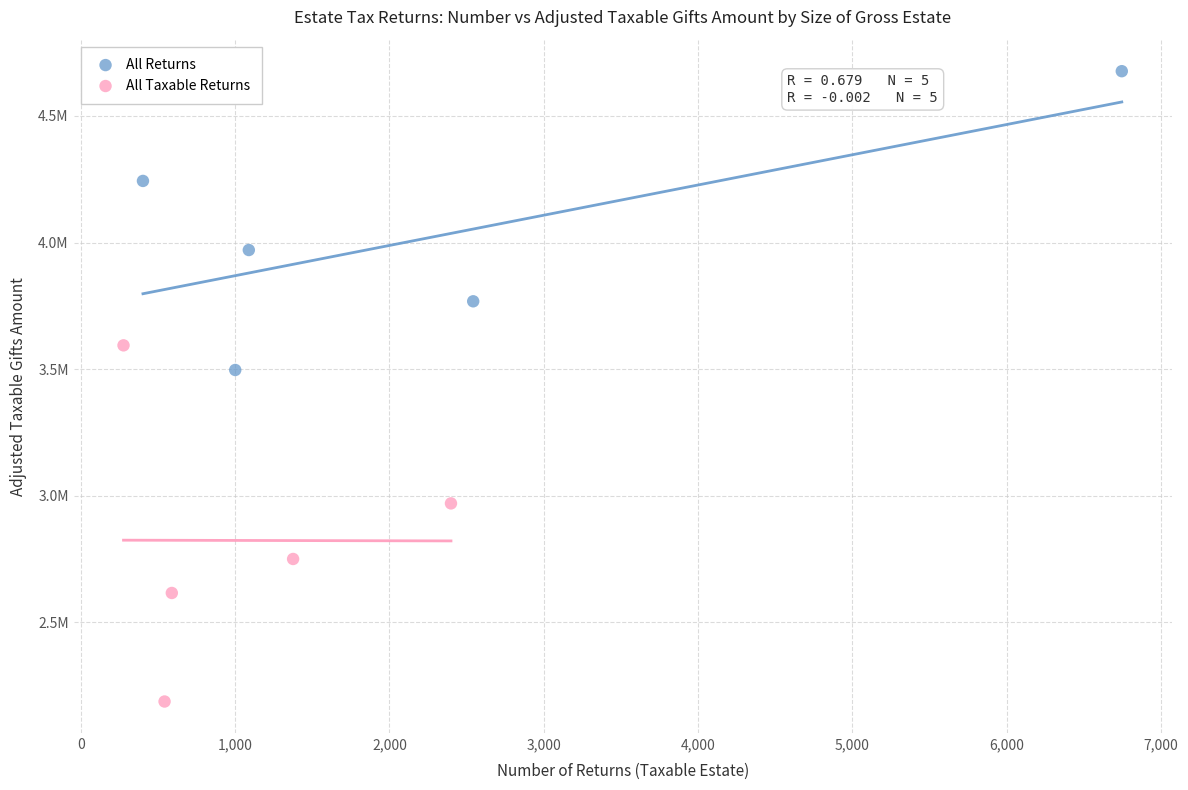

Which series has the largest Y range (max minus min)?

All Taxable Returns